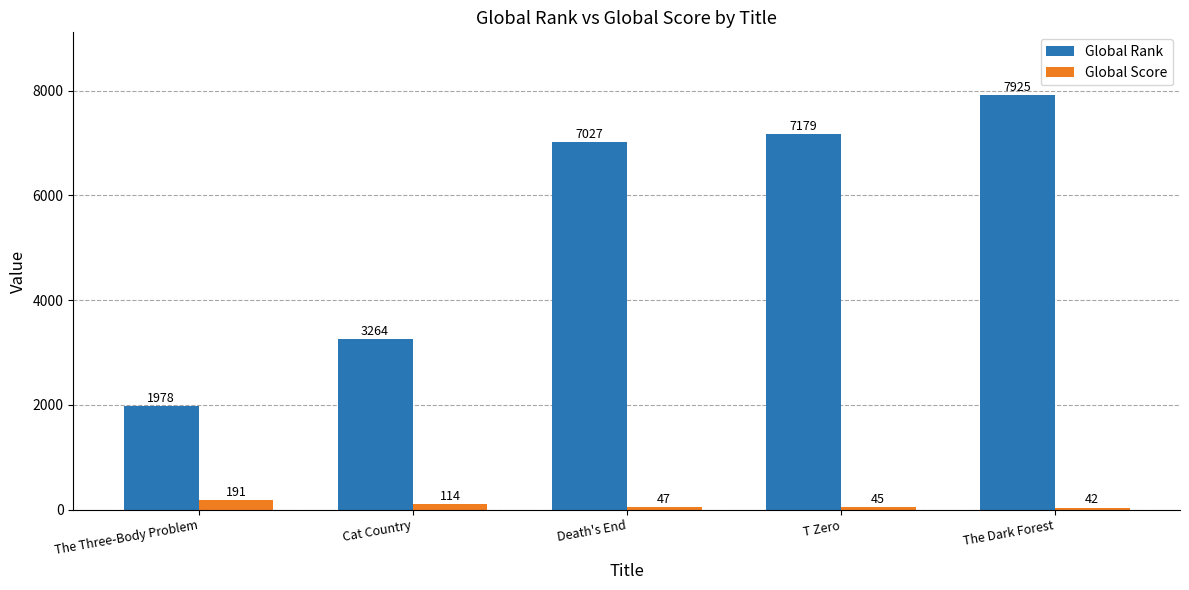

List the labels in order of Global Score value, largest first.

The Three-Body Problem, Cat Country, Death's End, T Zero, The Dark Forest